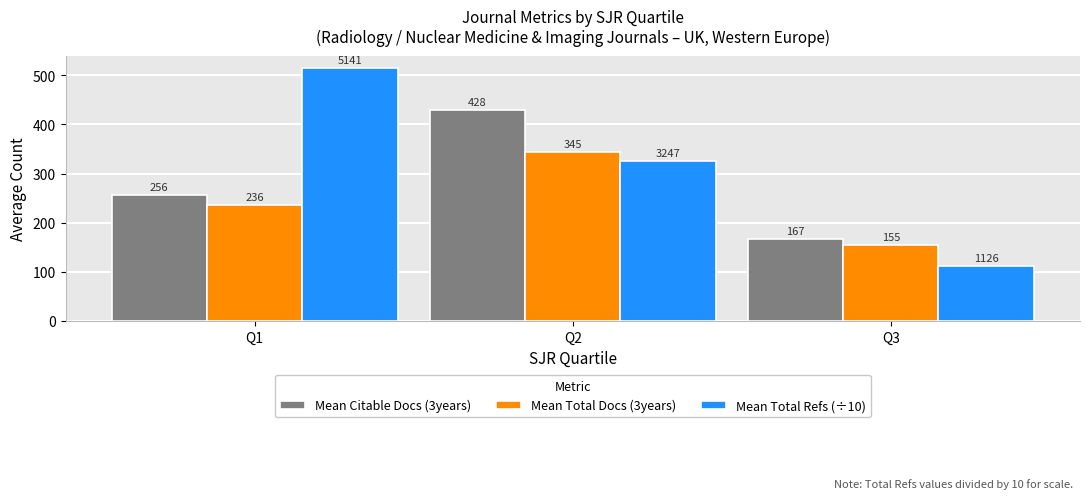

Rank the series by their maximum value, from highest to lowest.

Mean Total Refs (÷10), Mean Citable Docs (3years), Mean Total Docs (3years)